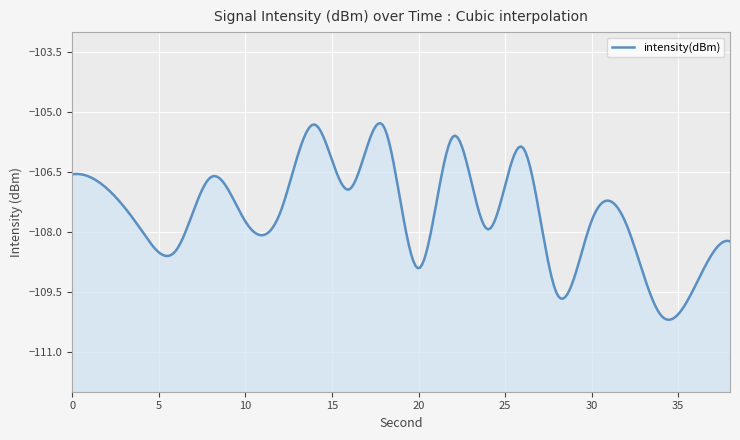

Reading right to left, extract all data points from this chart.

38=-108.2	36=-109.3	34=-110.1	32=-107.8	30=-107.7	28=-109.6	26=-105.9	24=-107.9	22=-105.6	20=-108.9	18=-105.4	16=-106.9	14=-105.3	12=-107.5	10=-107.7	8=-106.6	6=-108.5	4=-108.0	2=-106.9	0=-106.6